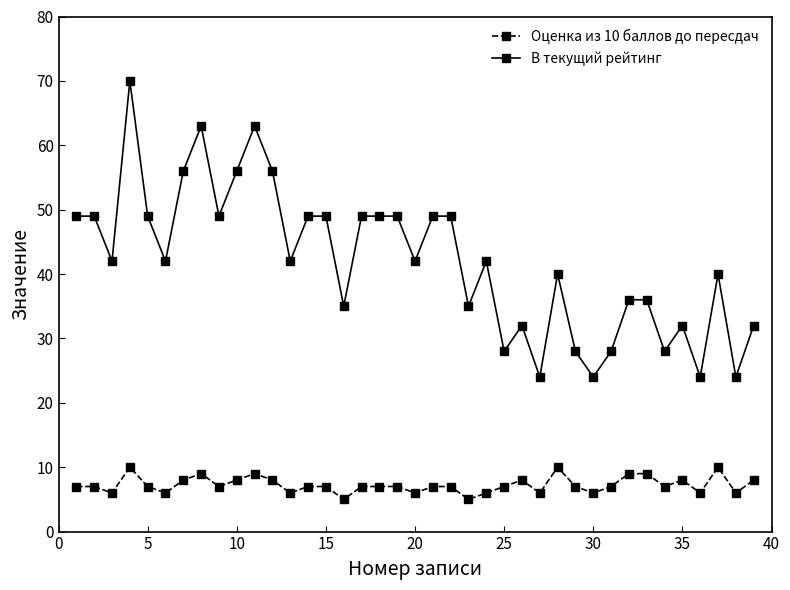

Reading left to right, list all the values displayed in this chart.

Оценка из 10 баллов до пересдач: 7	7	6	10	7	6	8	9	7	8	9	8	6	7	7	5	7	7	7	6	7	7	5	6	7	8	6	10	7	6	7	9	9	7	8	6	10	6	8
В текущий рейтинг: 49	49	42	70	49	42	56	63	49	56	63	56	42	49	49	35	49	49	49	42	49	49	35	42	28	32	24	40	28	24	28	36	36	28	32	24	40	24	32